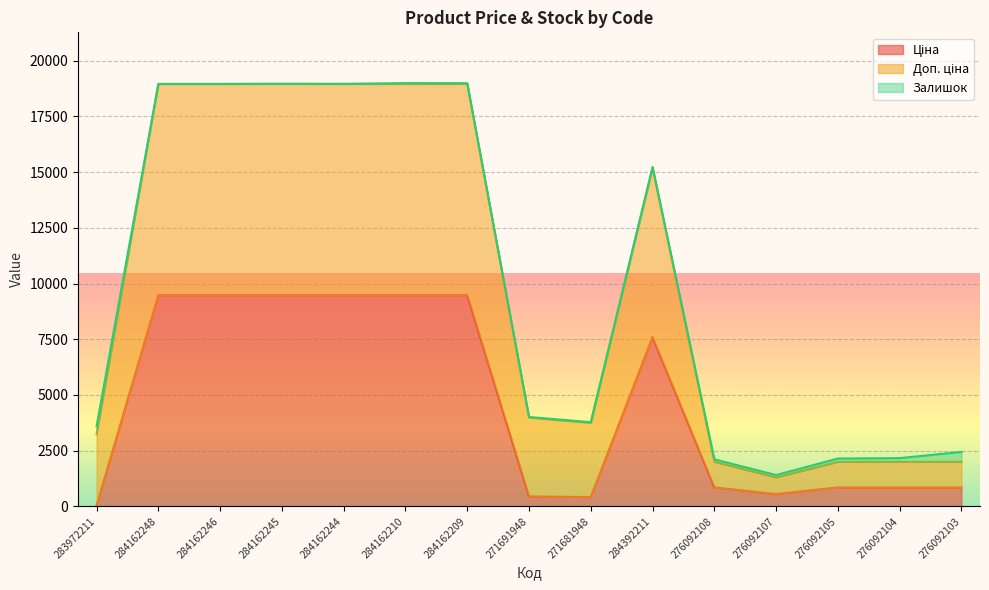

What is the average value of the Ціна series?

4620.9